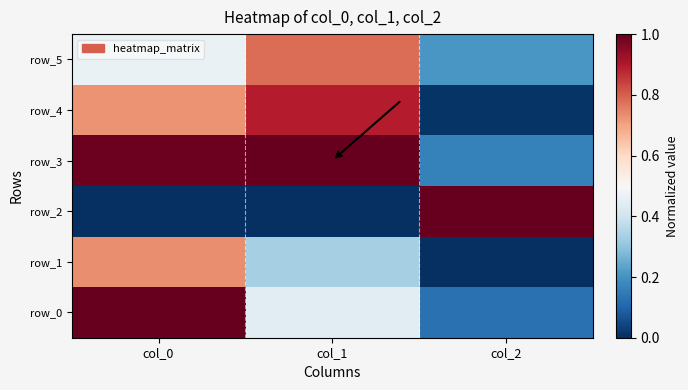

Is it true that row_2 equals -0.7 at col_1?

False